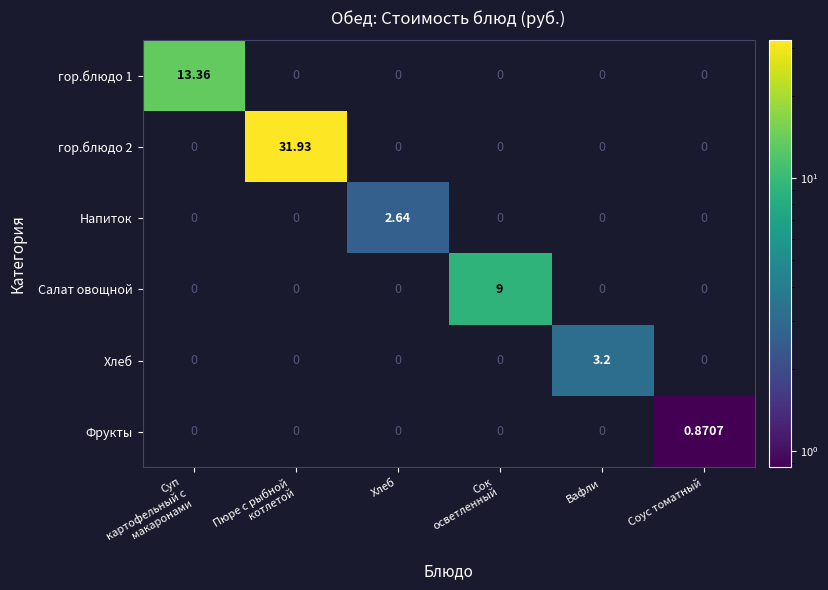

At which label does Фрукты reach its peak?

Соус томатный